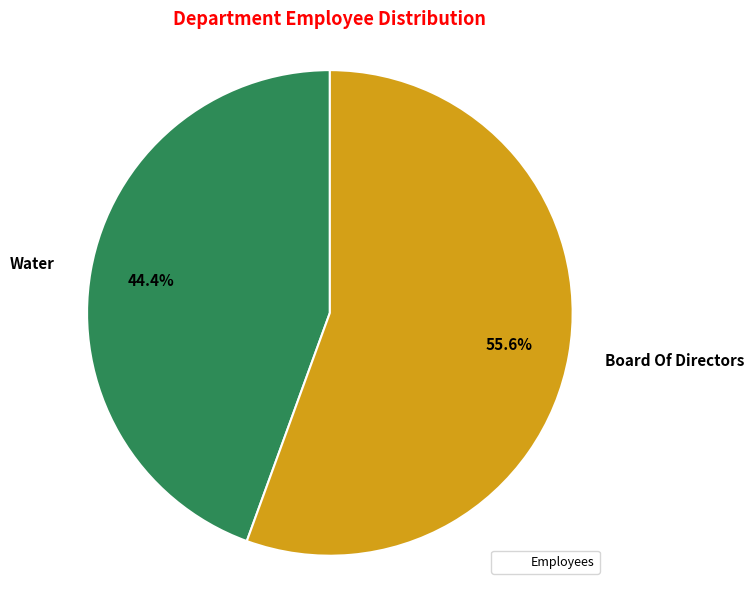

To the nearest percent, what percentage of the pie is Water?

44%